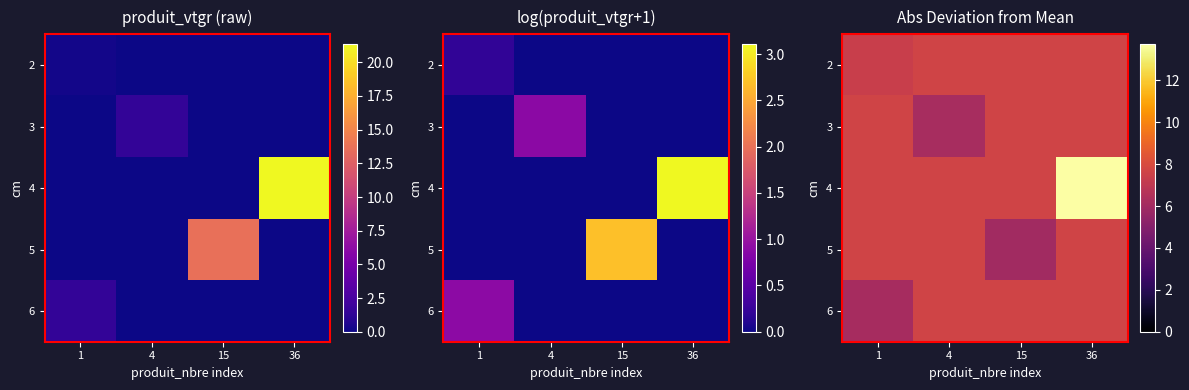

At which category is the sum across all series the highest?

36